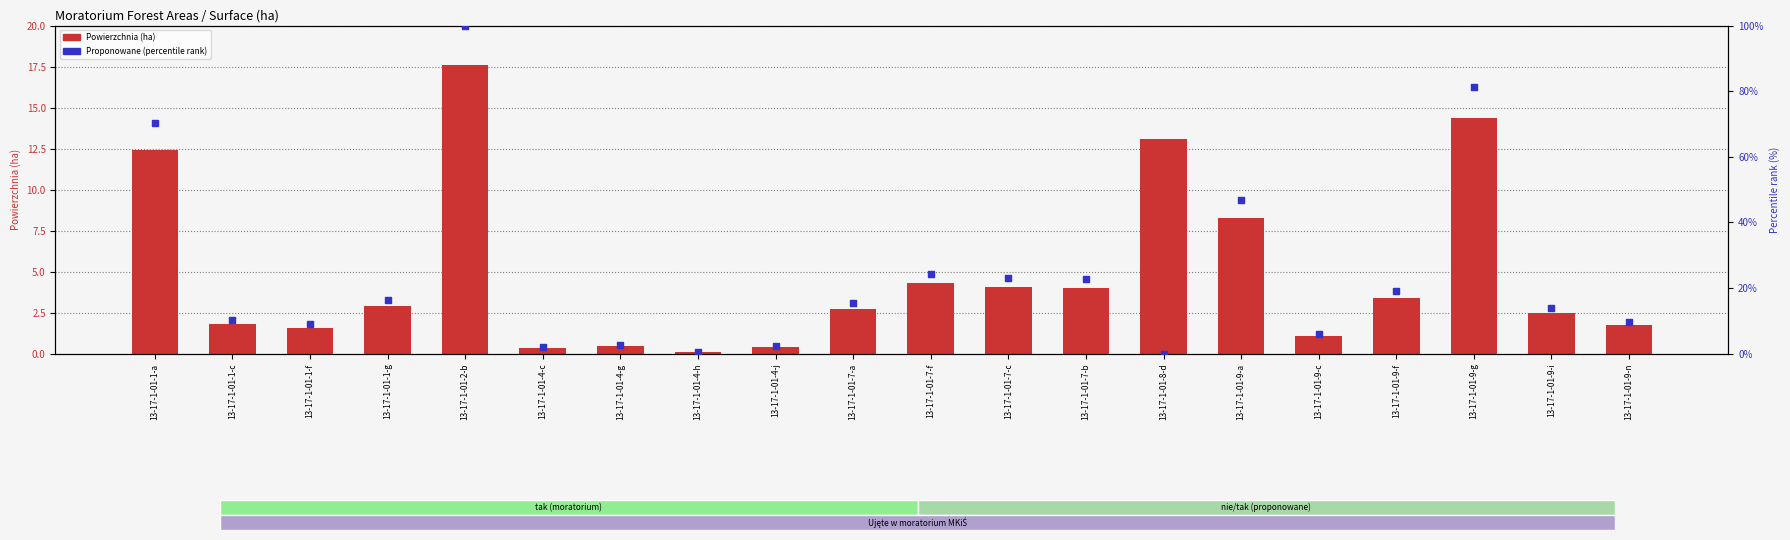

Which series contains the lowest Y value?

Proponowane (percentile rank)